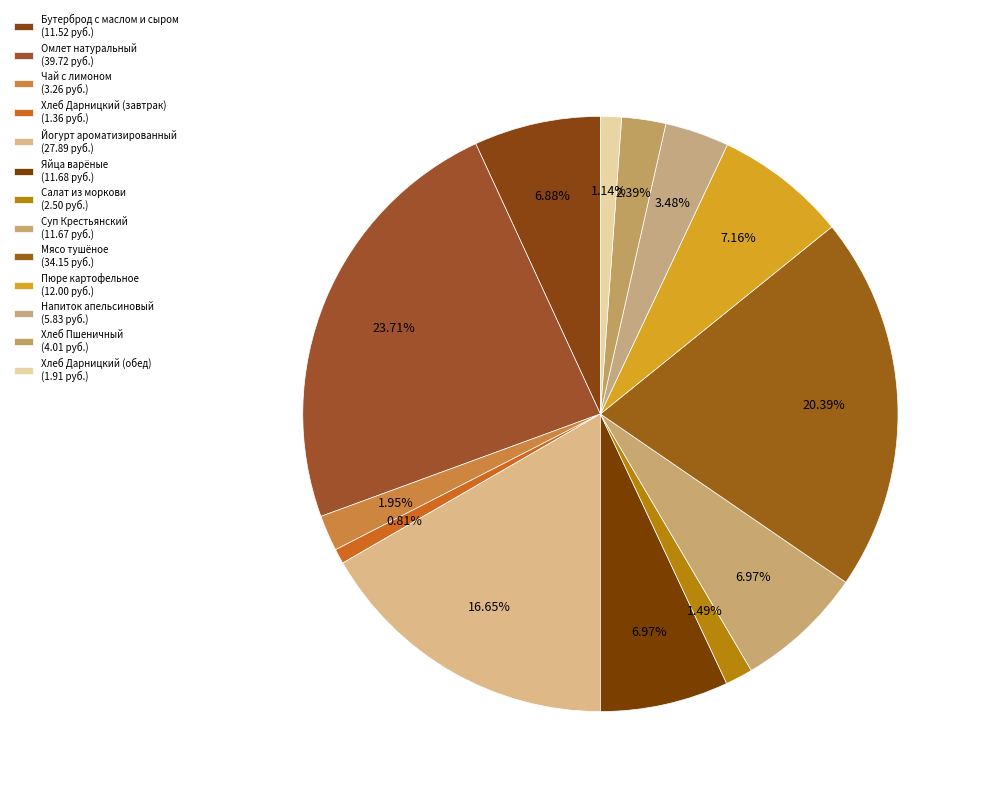

How many slices are in this pie chart?

13